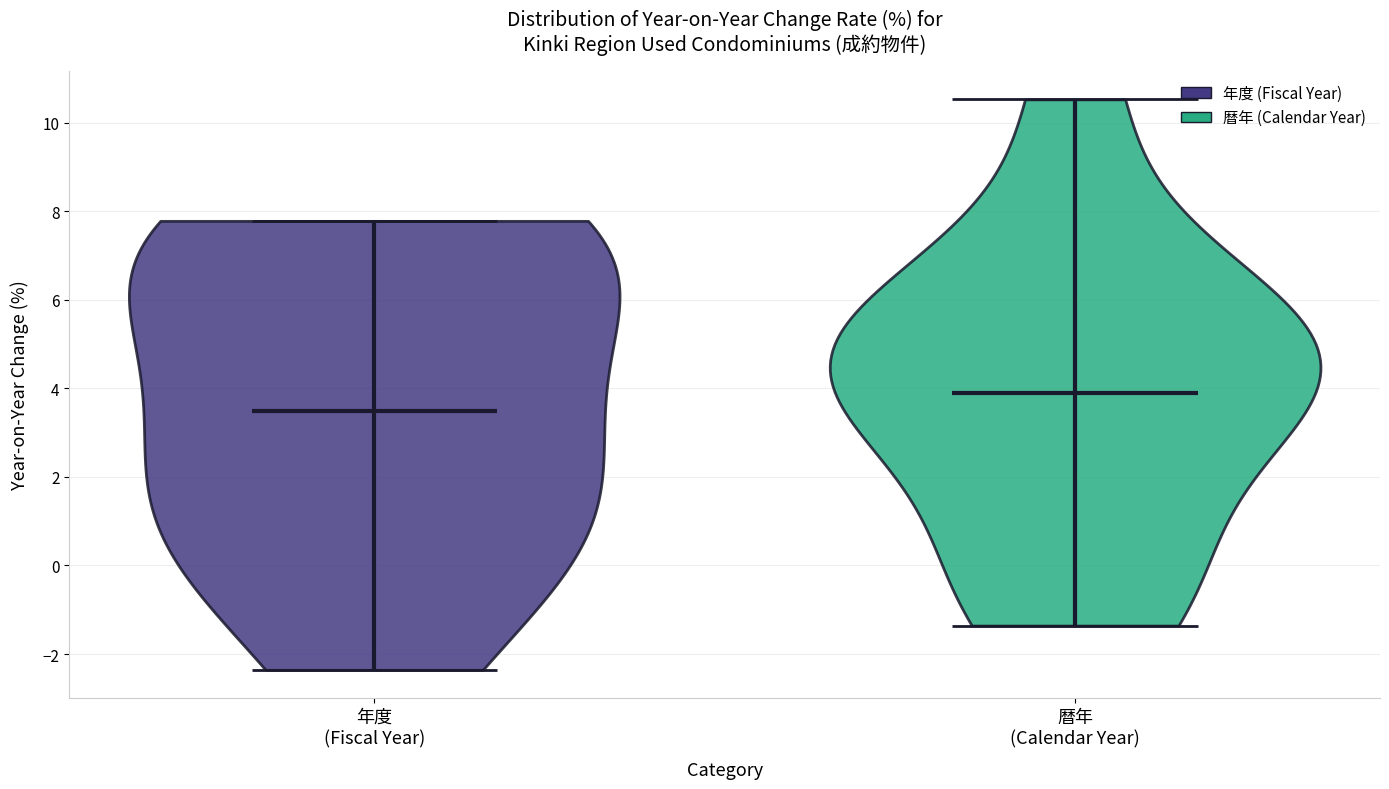

What is the highest point the violin for 年度 (Fiscal Year) reaches on the y-axis? The values are not printed on the chart, so give them approximately, as read against the axis.

7.8